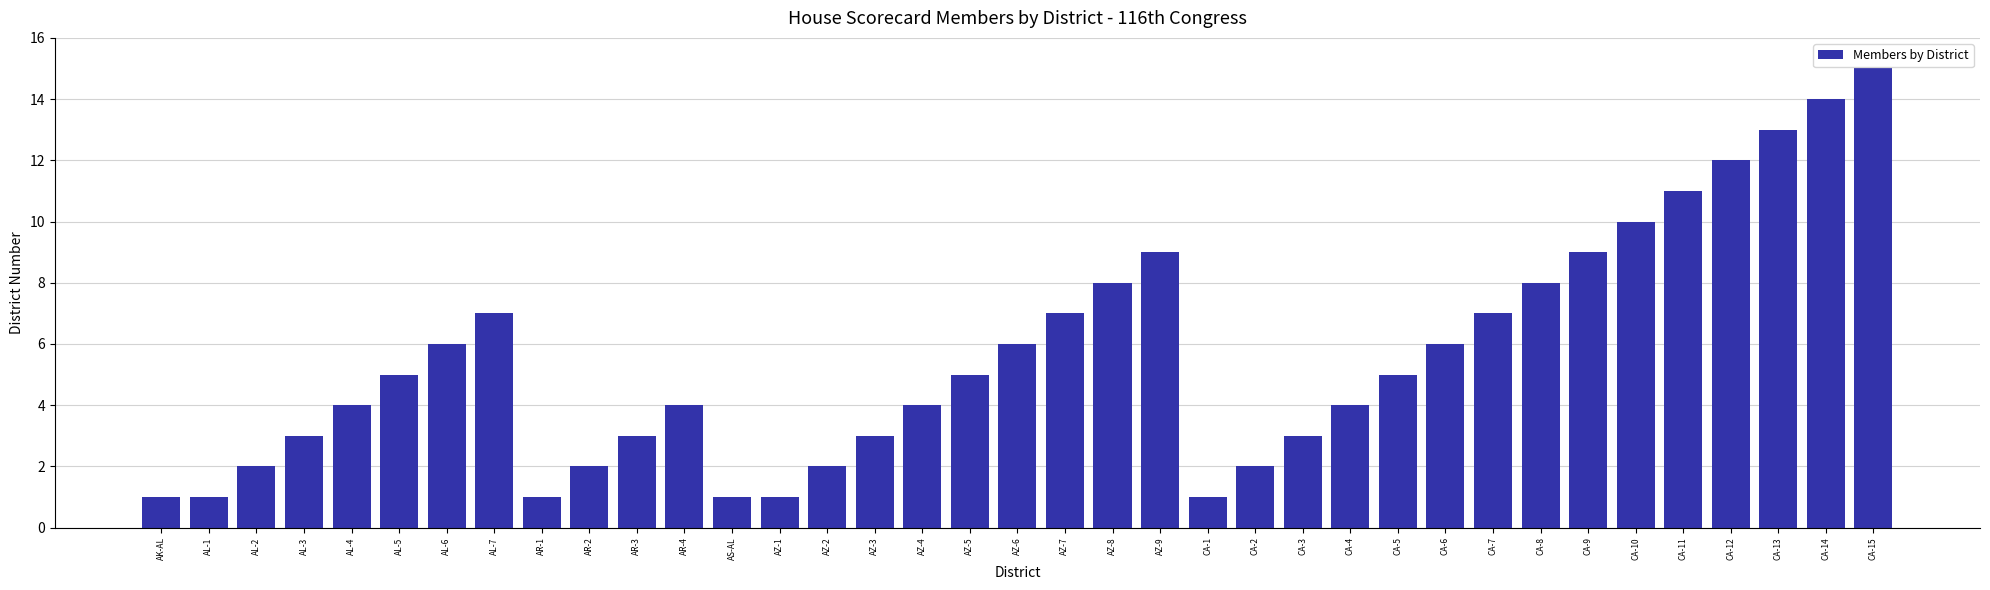

Reading left to right, transcribe all the data shown in this chart.

1	1	2	3	4	5	6	7	1	2	3	4	1	1	2	3	4	5	6	7	8	9	1	2	3	4	5	6	7	8	9	10	11	12	13	14	15